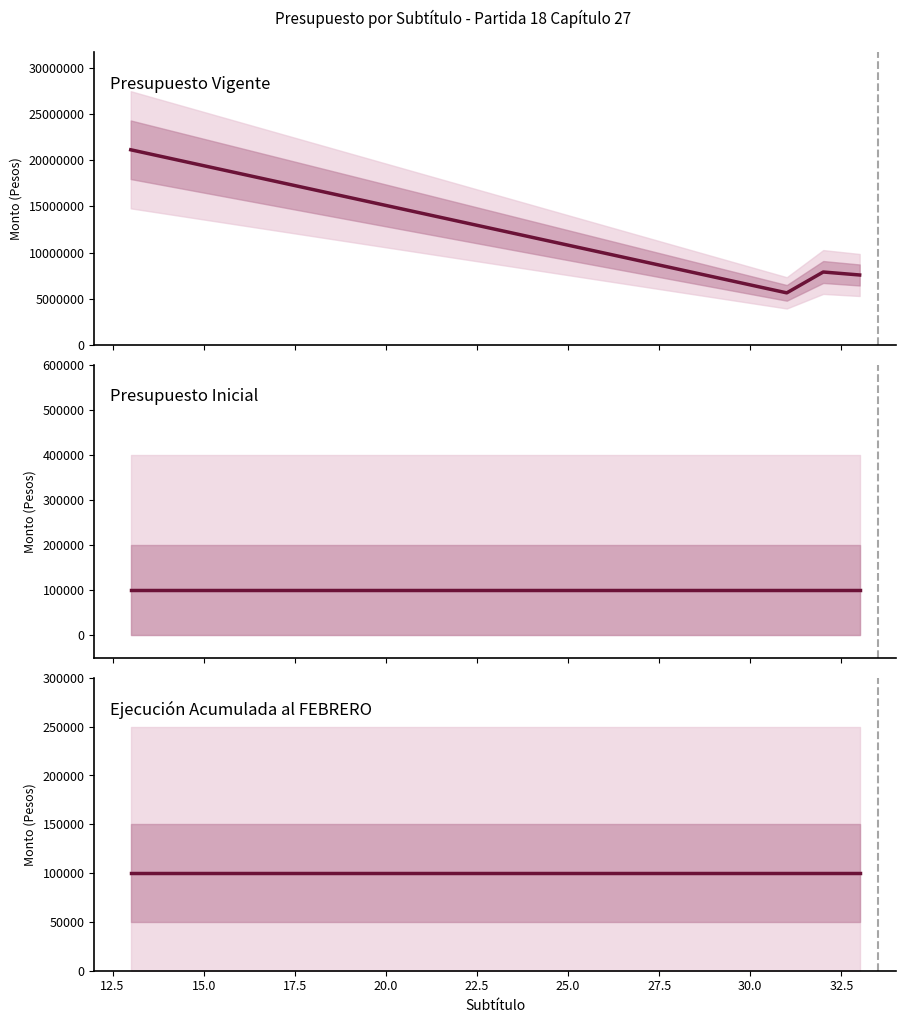

Is the value of Ejecución Acumulada al FEBRERO at 15.0 greater than the value of Presupuesto Inicial at 10.0?

No